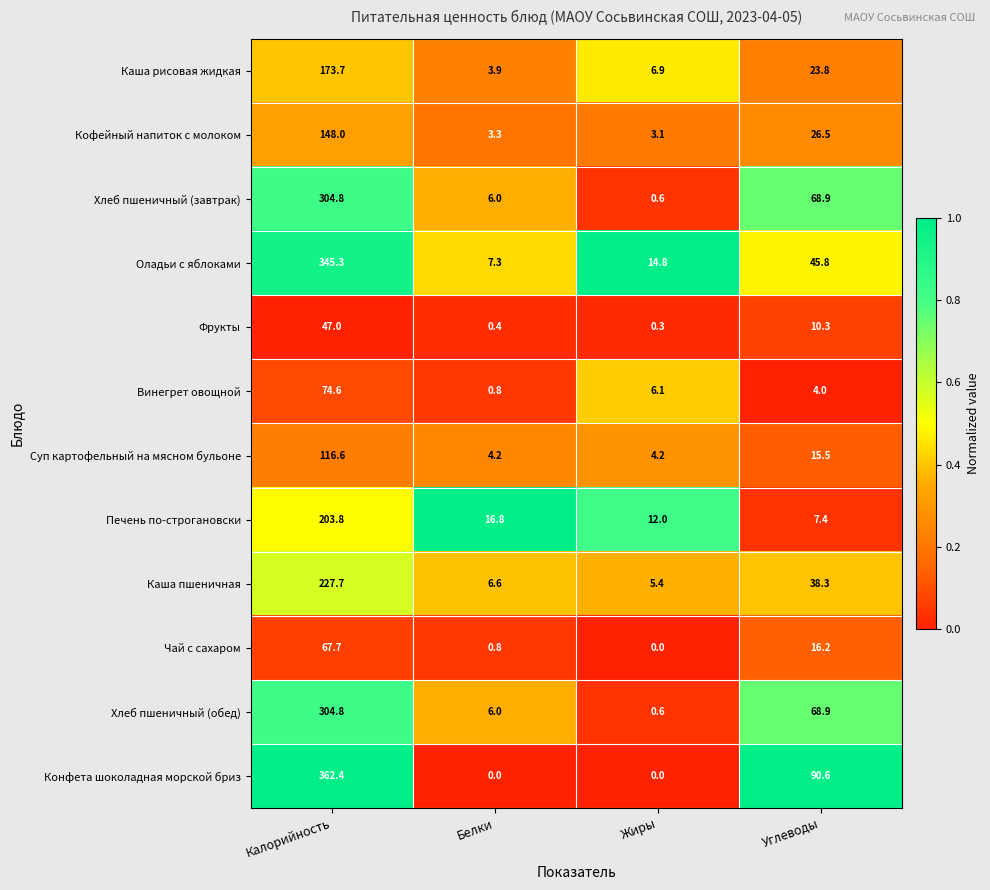

Count the number of categories in the chart.

4